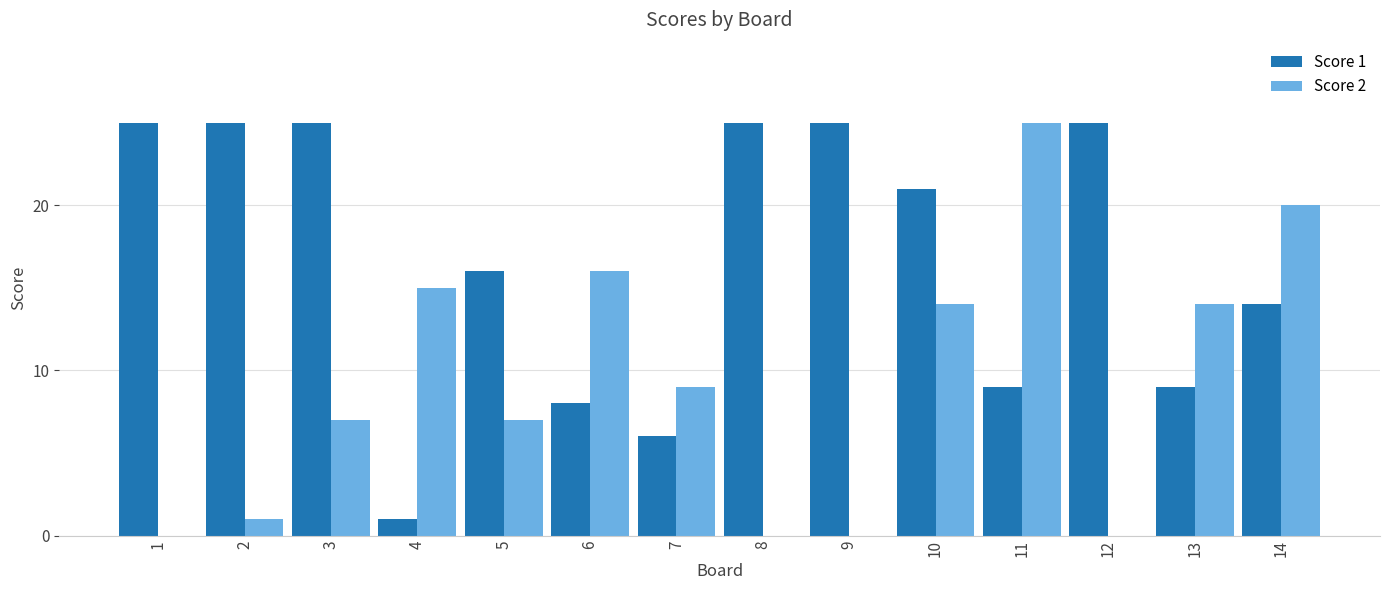

How many groups of bars are there?

14